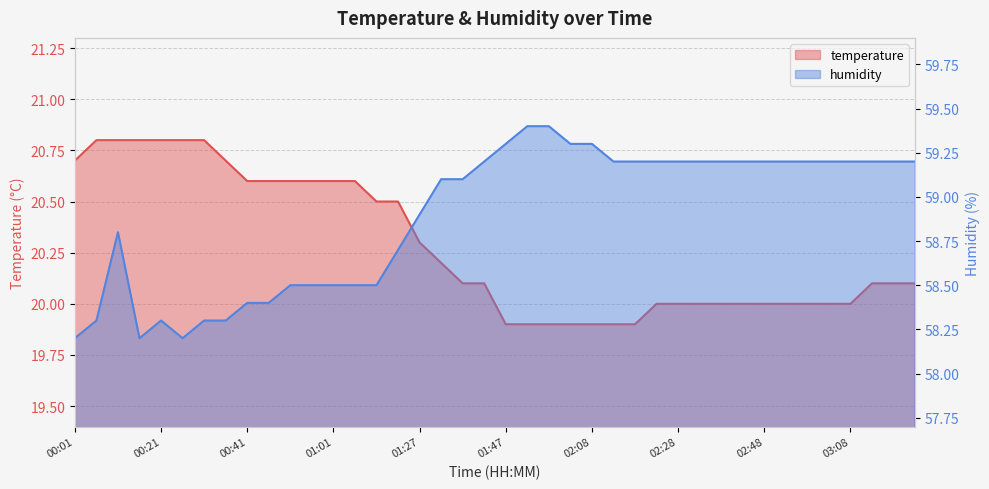

True or false: temperature and humidity cross at least once.

False